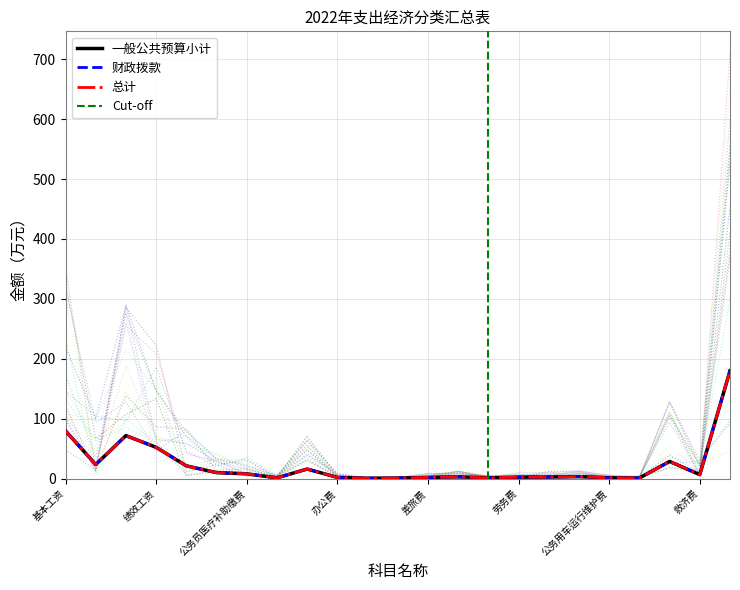

At which category is the sum across all series the highest?

其他对个人和家庭的补助